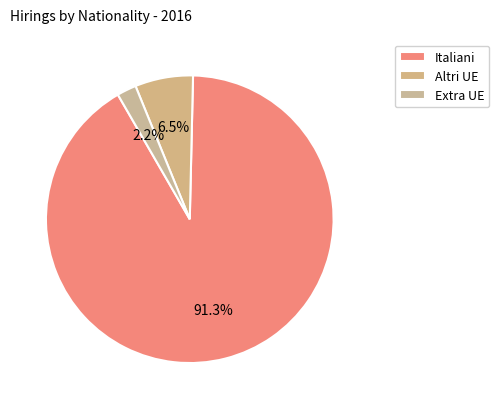

Which slice represents more than half of the pie?

Italiani